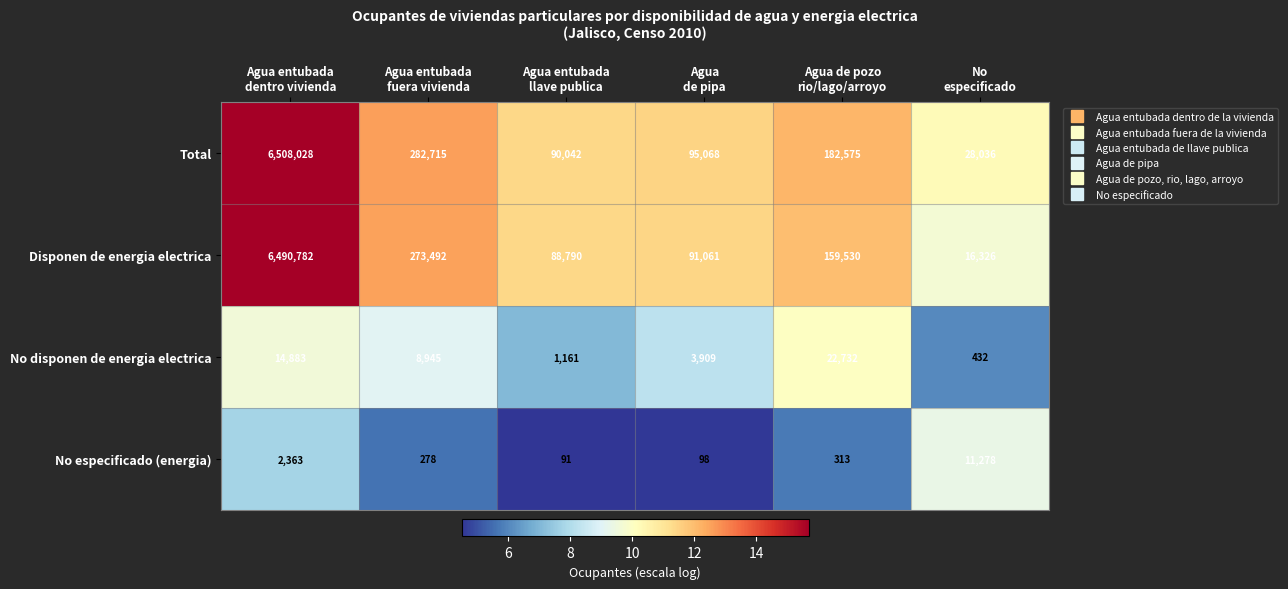

At which category is the sum across all series the highest?

Agua entubada
dentro vivienda